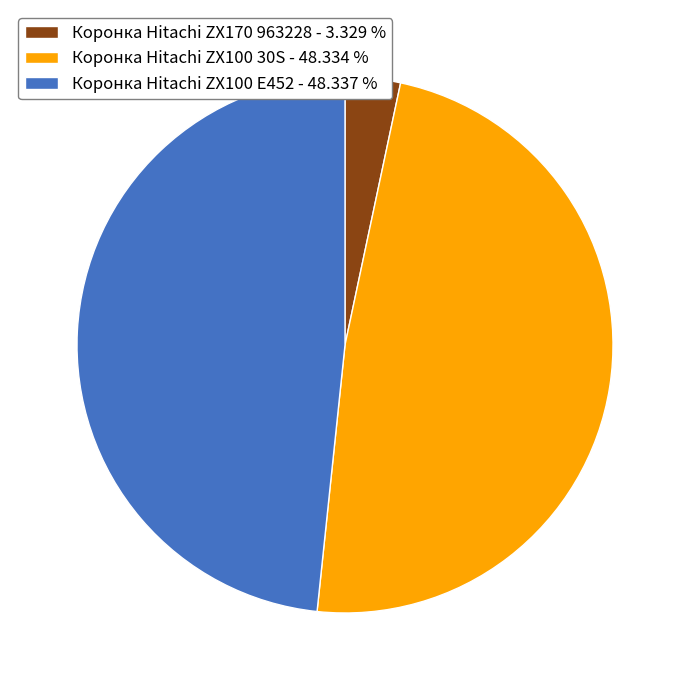

Is there any slice that represents more than half of the pie?

No